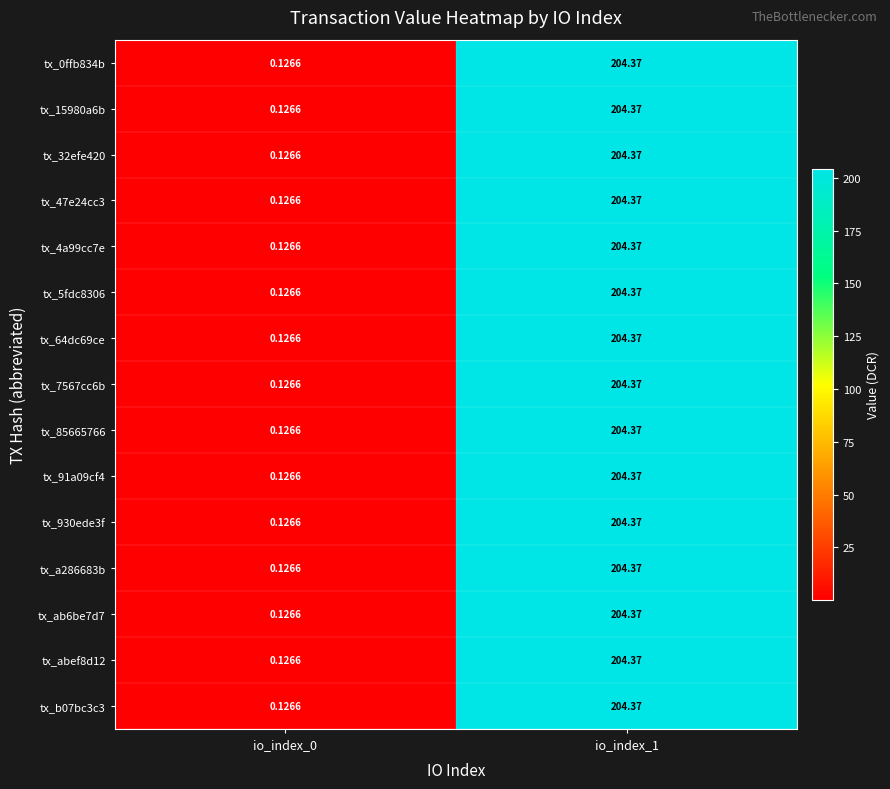

Is the value of tx_0ffb834b at io_index_0 greater than the value of tx_91a09cf4 at io_index_1?

No